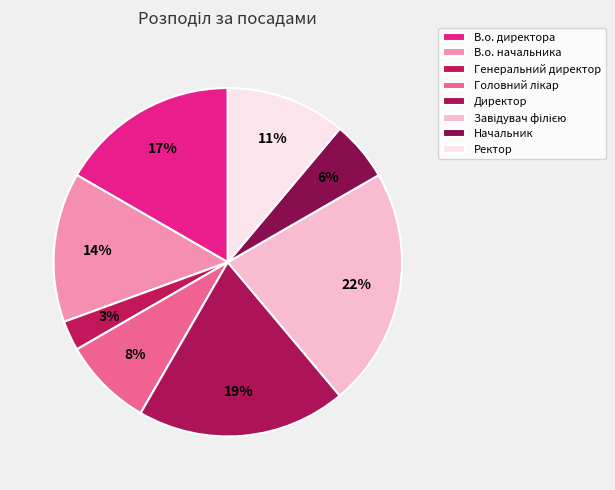

Is the sum of В.о. начальника and Начальник greater than half?

No